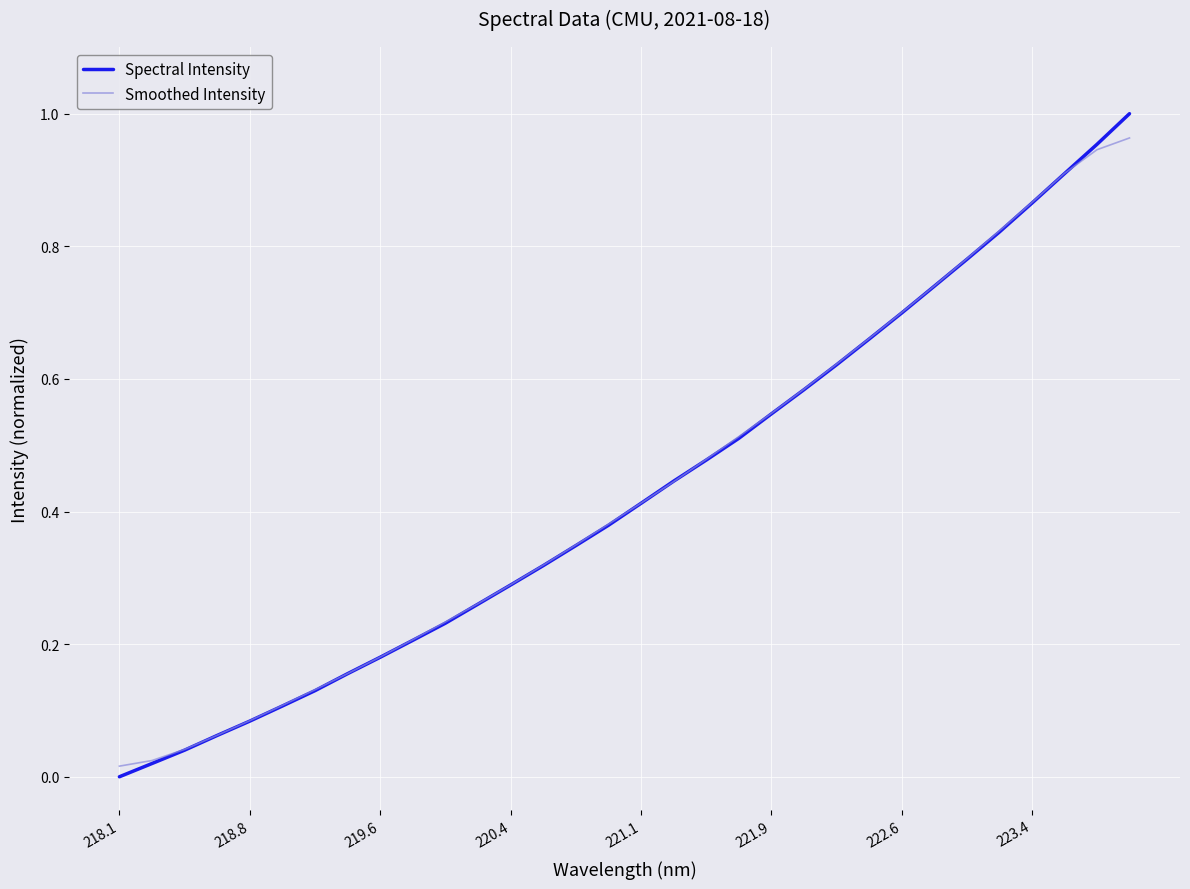

Which series has the largest range (max minus min)?

Spectral Intensity